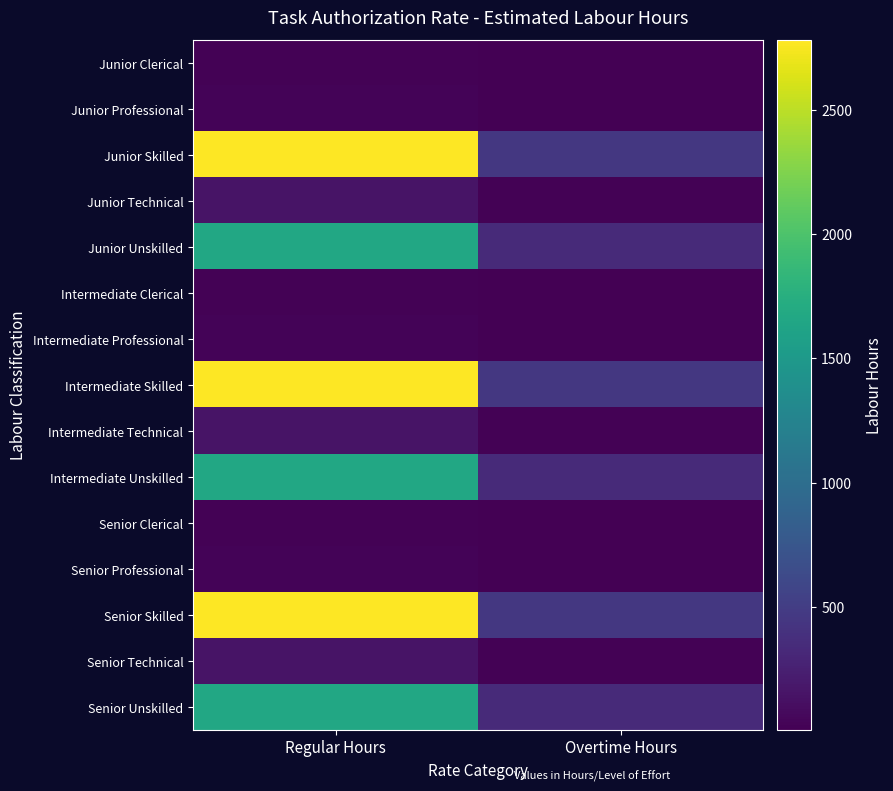

Rank the series at Regular Hours from lowest to highest value.

Junior Clerical, Intermediate Clerical, Senior Clerical, Junior Professional, Intermediate Professional, Senior Professional, Junior Technical, Intermediate Technical, Senior Technical, Junior Unskilled, Intermediate Unskilled, Senior Unskilled, Junior Skilled, Intermediate Skilled, Senior Skilled